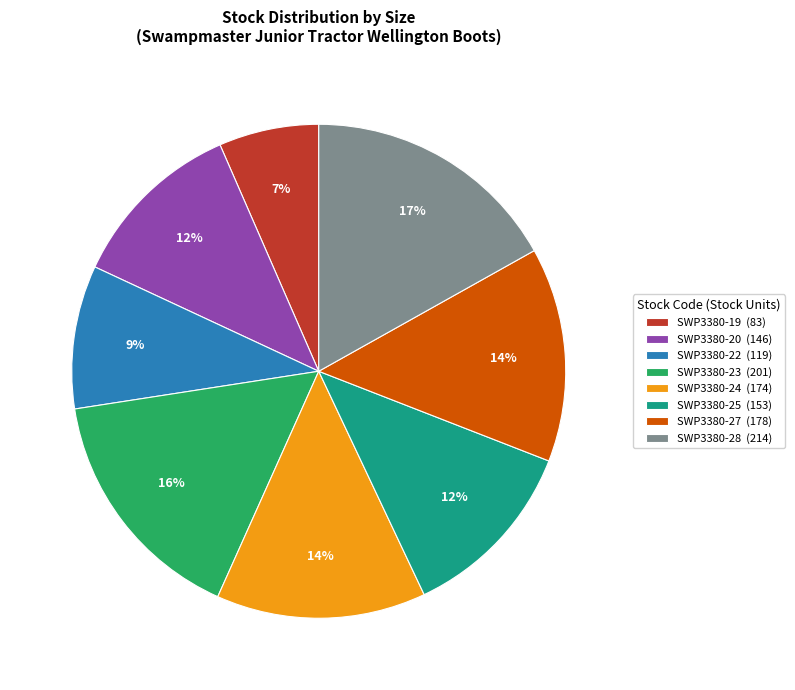

To the nearest percent, what is the average slice percentage?

12%